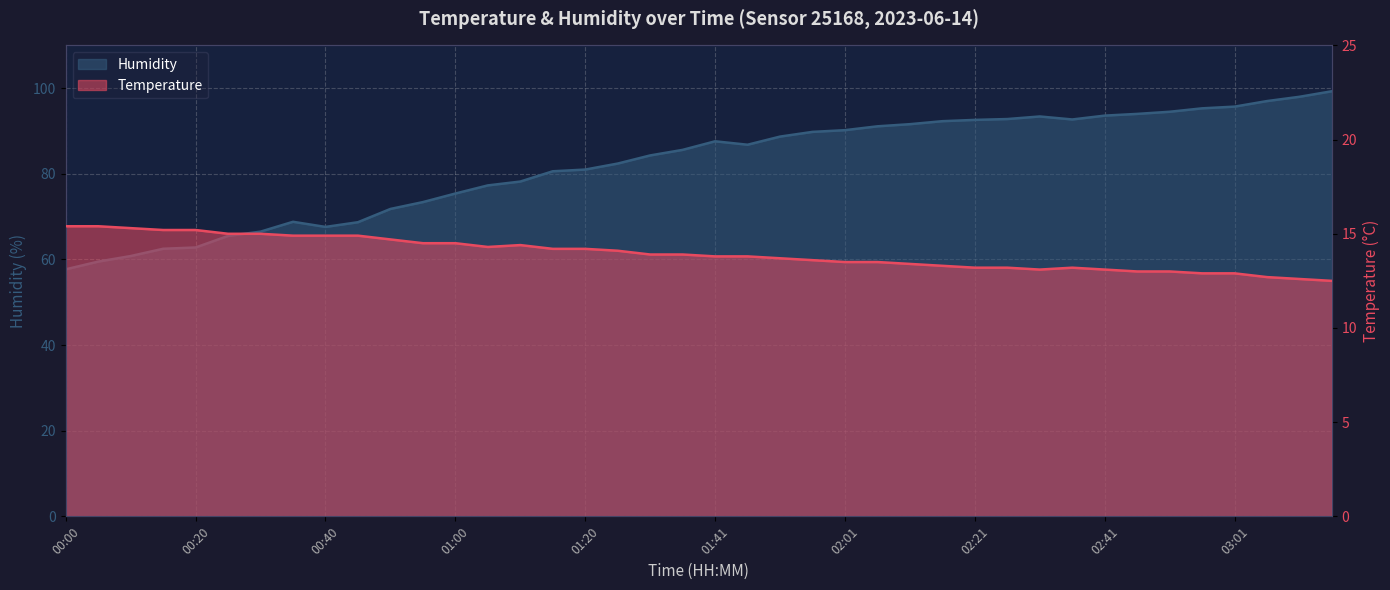

Reading right to left, what are all the values shown in this chart?

Temperature: 03:16=12.5	03:11=12.6	03:06=12.7	03:01=12.9	02:56=12.9	02:51=13.0	02:46=13.0	02:41=13.1	02:36=13.2	02:31=13.1	02:26=13.2	02:21=13.2	02:16=13.3	02:11=13.4	02:06=13.5	02:01=13.5	01:56=13.6	01:51=13.7	01:46=13.8	01:41=13.8	01:36=13.9	01:31=13.9	01:26=14.1	01:20=14.2	01:15=14.2	01:10=14.4	01:05=14.3	01:00=14.5	00:55=14.5	00:50=14.7	00:45=14.9	00:40=14.9	00:35=14.9	00:30=15.0	00:25=15.0	00:20=15.2	00:15=15.2	00:10=15.3	00:05=15.4	00:00=15.4
Humidity: 03:16=99.3	03:11=98.0	03:06=97.0	03:01=95.7	02:56=95.3	02:51=94.5	02:46=94.0	02:41=93.6	02:36=92.7	02:31=93.4	02:26=92.8	02:21=92.6	02:16=92.3	02:11=91.6	02:06=91.1	02:01=90.2	01:56=89.8	01:51=88.7	01:46=86.8	01:41=87.6	01:36=85.6	01:31=84.3	01:26=82.4	01:20=81.0	01:15=80.6	01:10=78.2	01:05=77.3	01:00=75.4	00:55=73.4	00:50=71.8	00:45=68.7	00:40=67.6	00:35=68.8	00:30=66.5	00:25=65.5	00:20=62.8	00:15=62.5	00:10=60.8	00:05=59.5	00:00=57.7